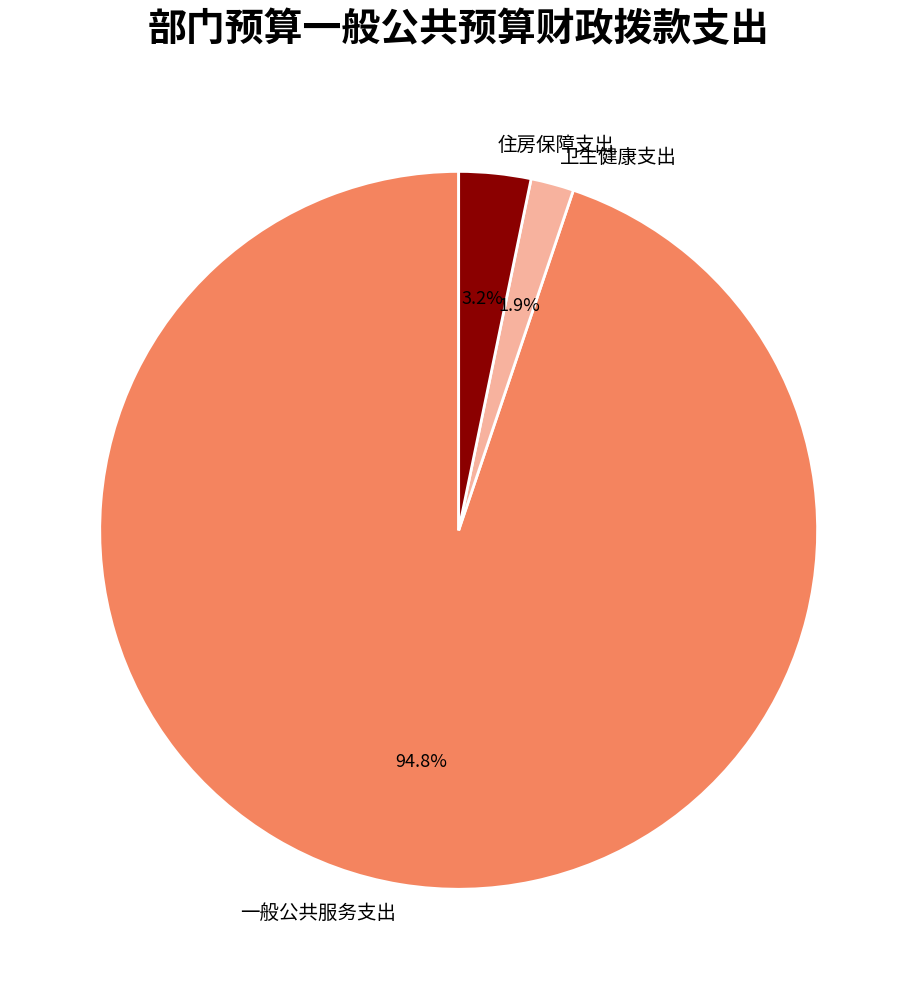

Does 住房保障支出 represent more than half of the total?

No